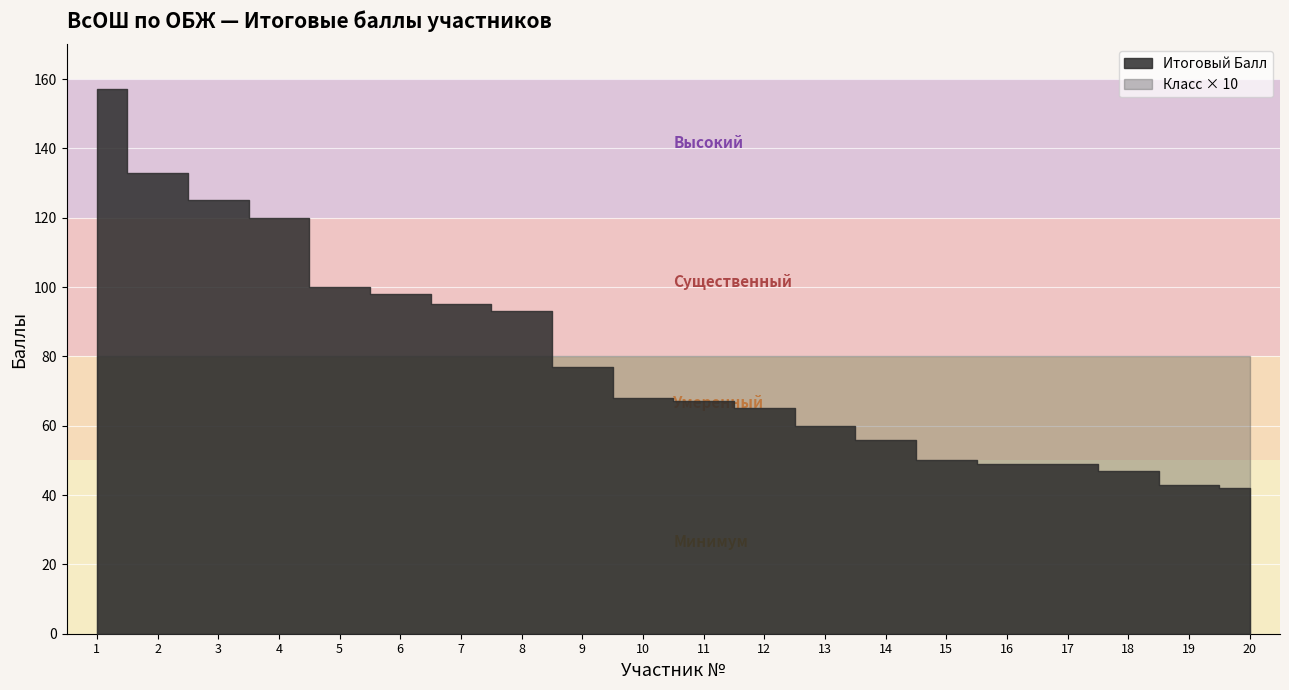

Rank the series by their average value, from highest to lowest.

Итоговый Балл, Класс